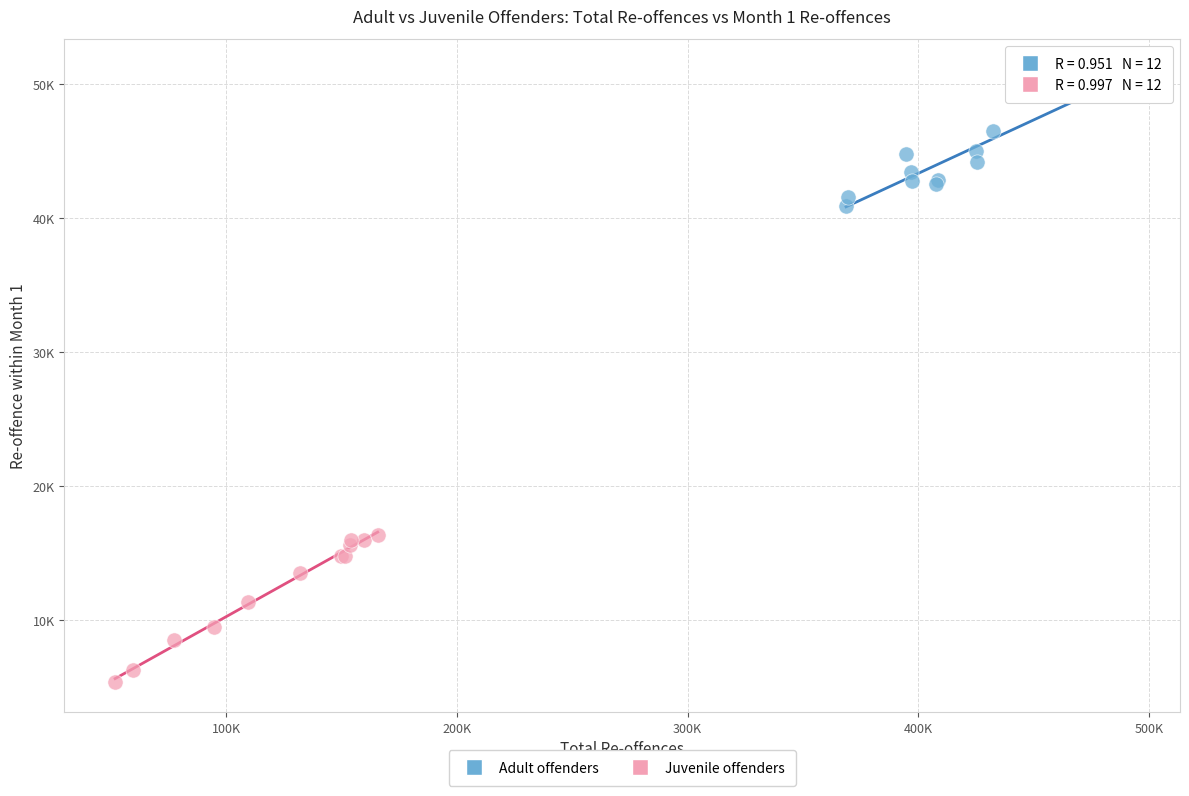

What are all the series names shown in the legend?

Adult offenders, Juvenile offenders